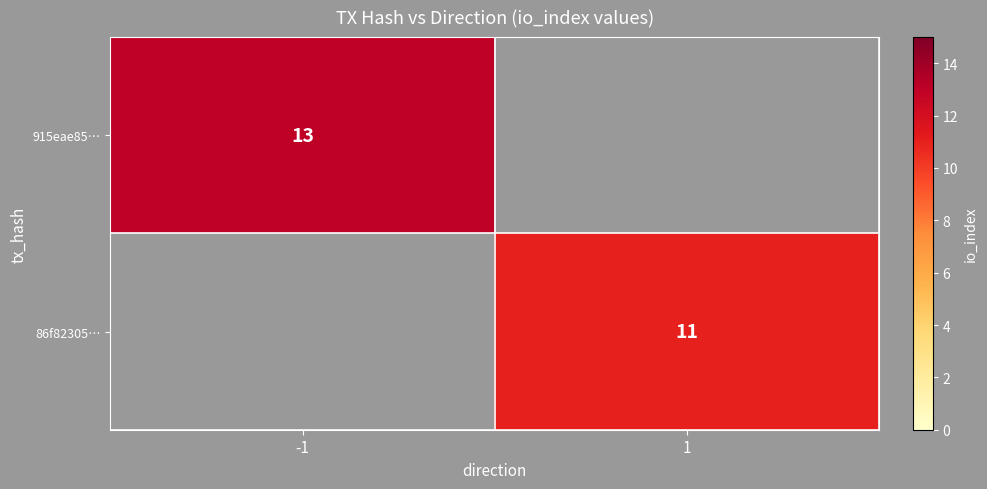

True or false: 915eae85… has a value of 4 at -1.

False